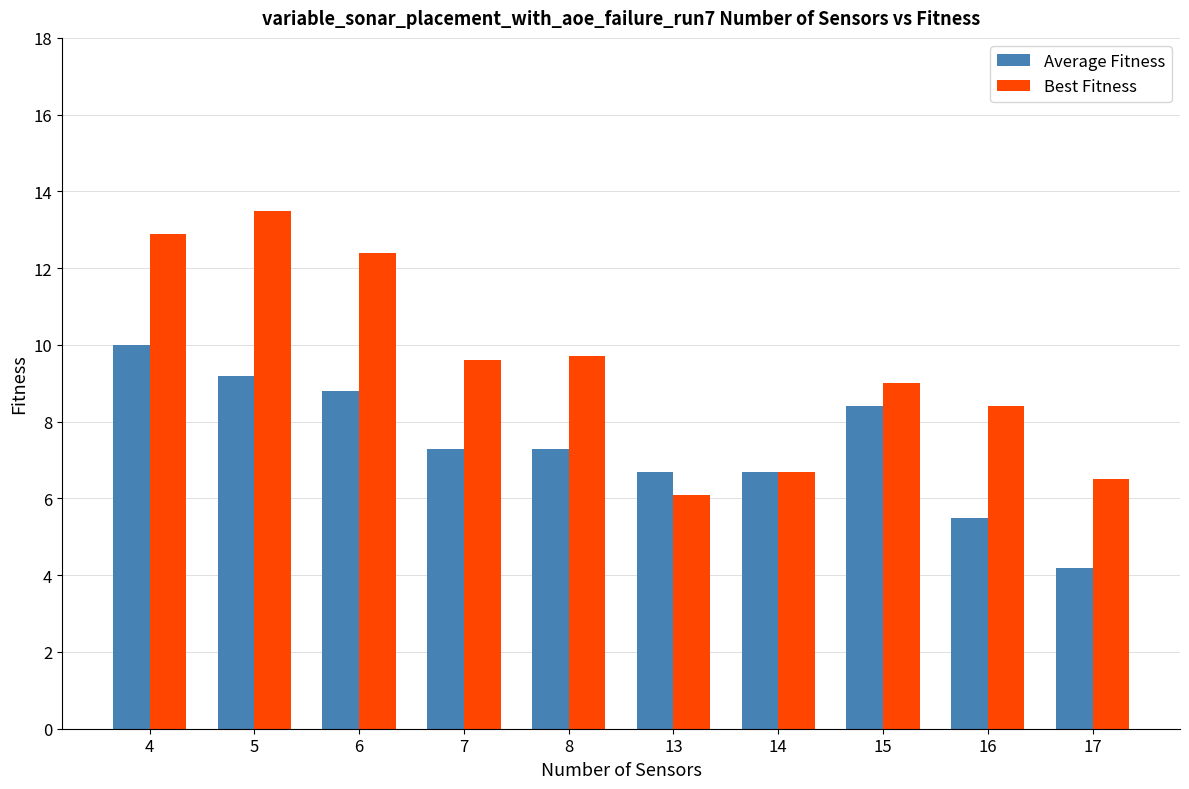

Is the value of Average Fitness at 14 greater than the value of Best Fitness at 7?

No